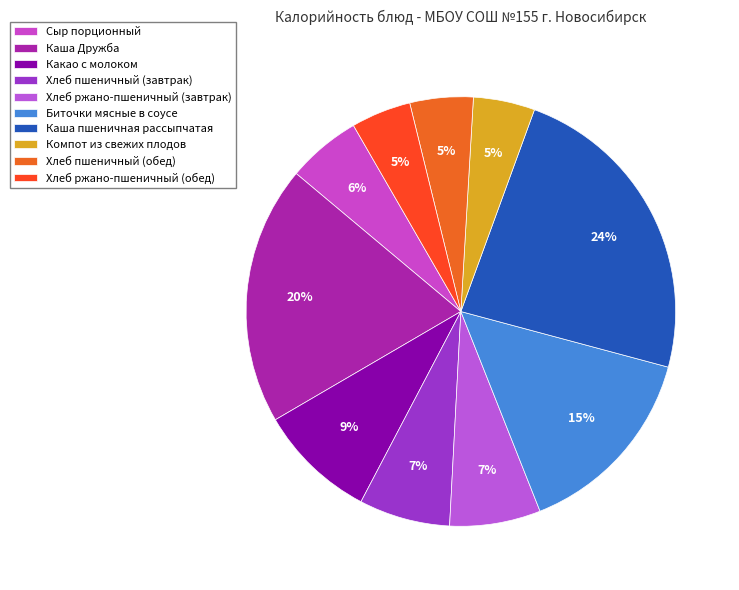

Does Хлеб ржано-пшеничный (завтрак) represent more than half of the total?

No